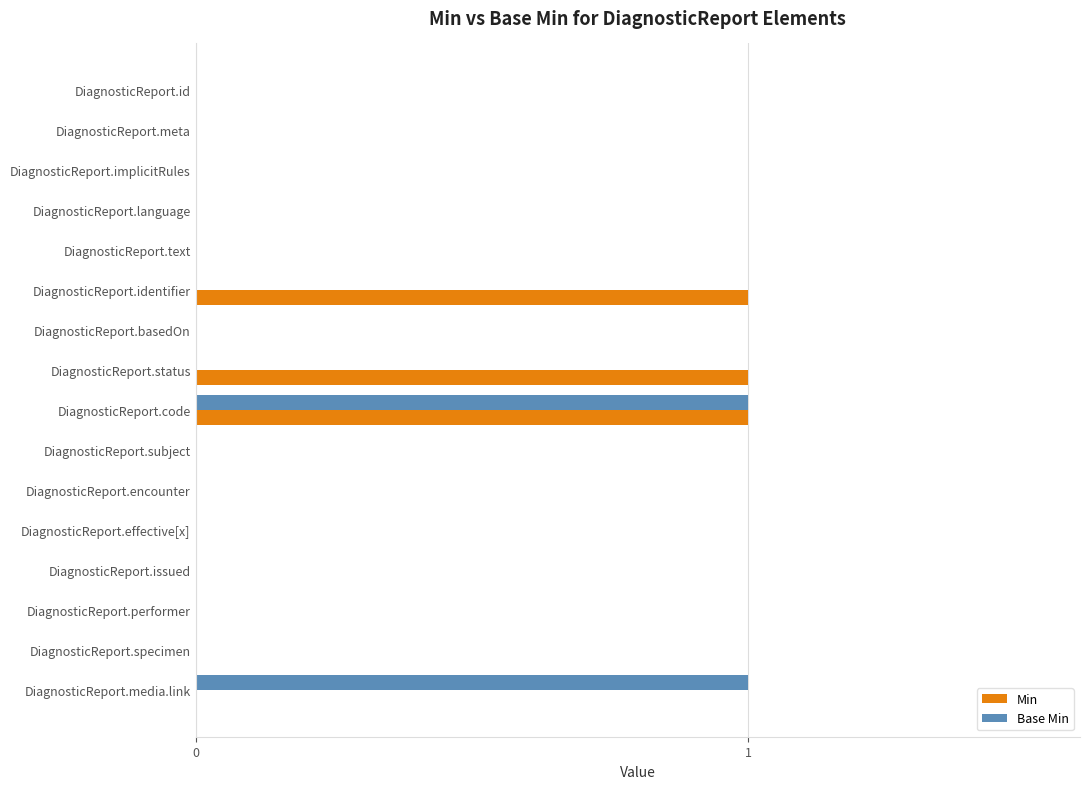

Is it true that Base Min equals 0 at DiagnosticReport.identifier?

True